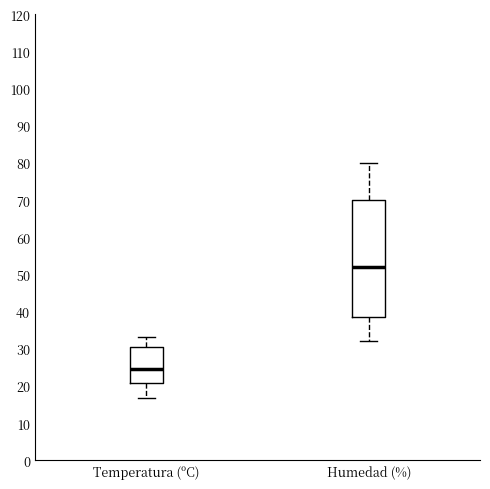

Reading left to right, transcribe this box plot: for each box, give where its median line is, the range the box spans, and where its two whiskers end, as read against the y-axis. The values are not printed on the chart, so give them approximately, as read against the axis.

Temperatura (ºC): median 25, box 21 to 31, whiskers 17 to 33
Humedad (%): median 52, box 39 to 70, whiskers 32 to 80